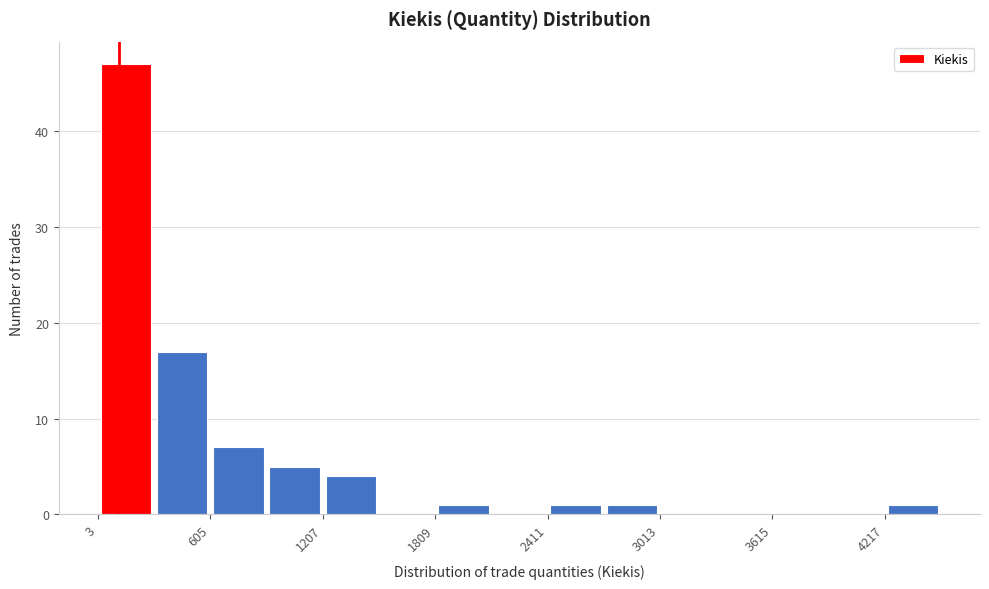

Read against the x-axis, roughly where is the centre of the tallest bar?

200